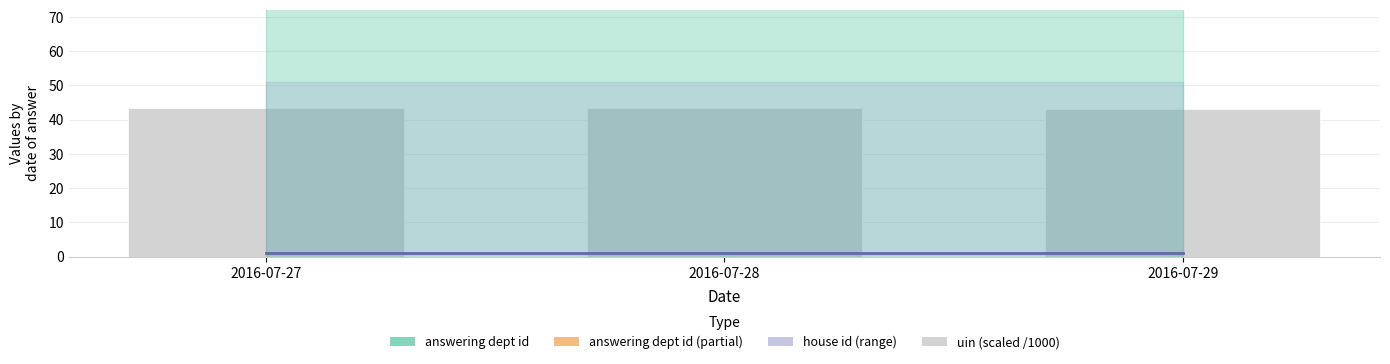

What is the maximum value shown in the chart?

43.4